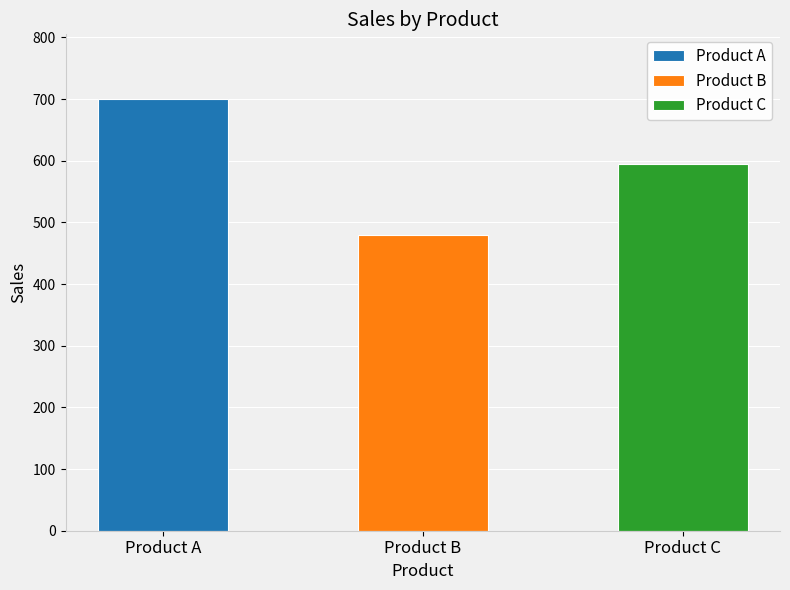

True or false: the data shows 803 at Product B.

False